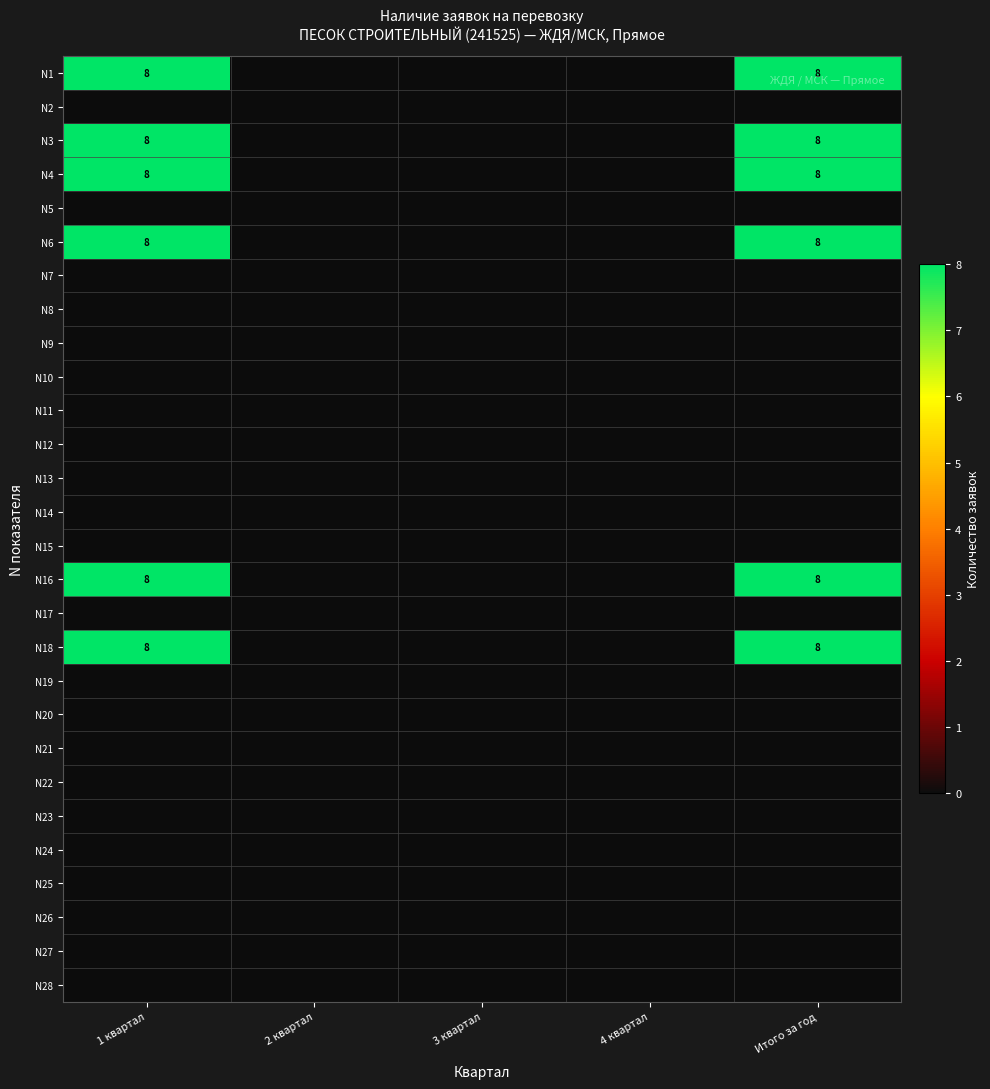

Is it true that N4 equals 8 at 1 квартал?

True